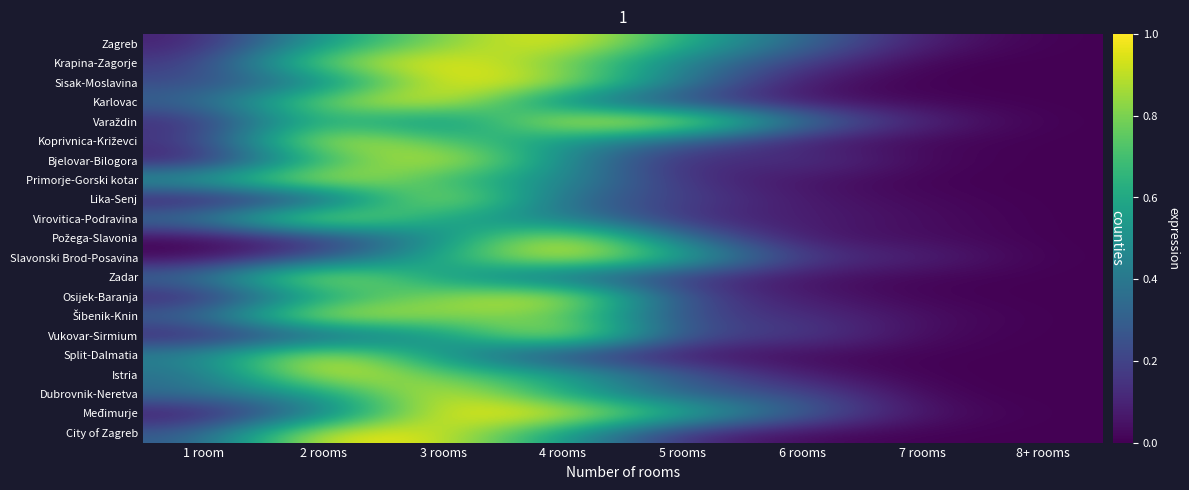

Is it true that Sisak-Moslavina equals 0.2 at 1 room?

True